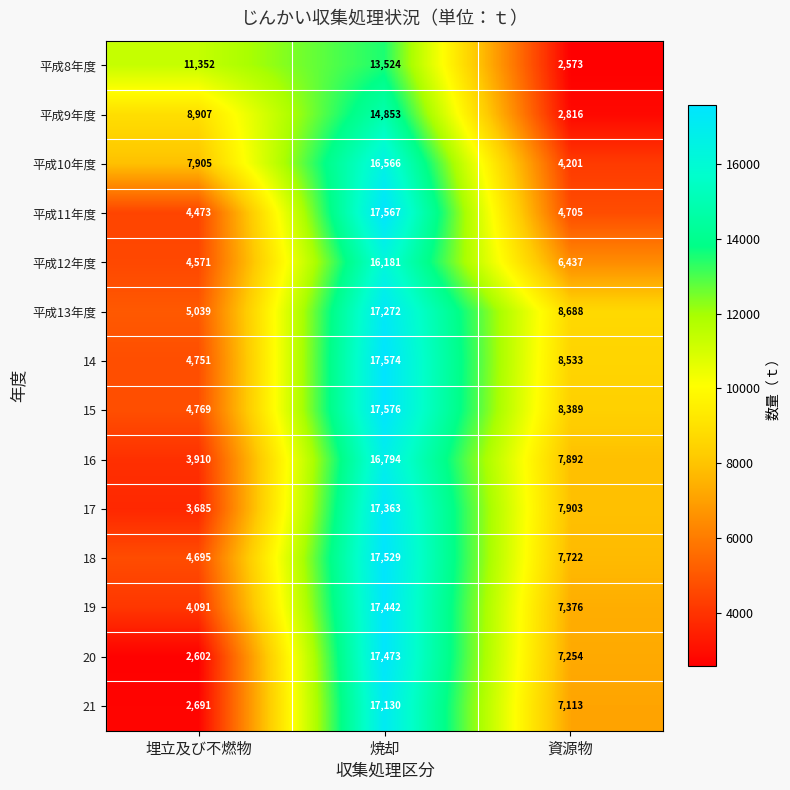

What is the minimum value shown in the chart?

2573